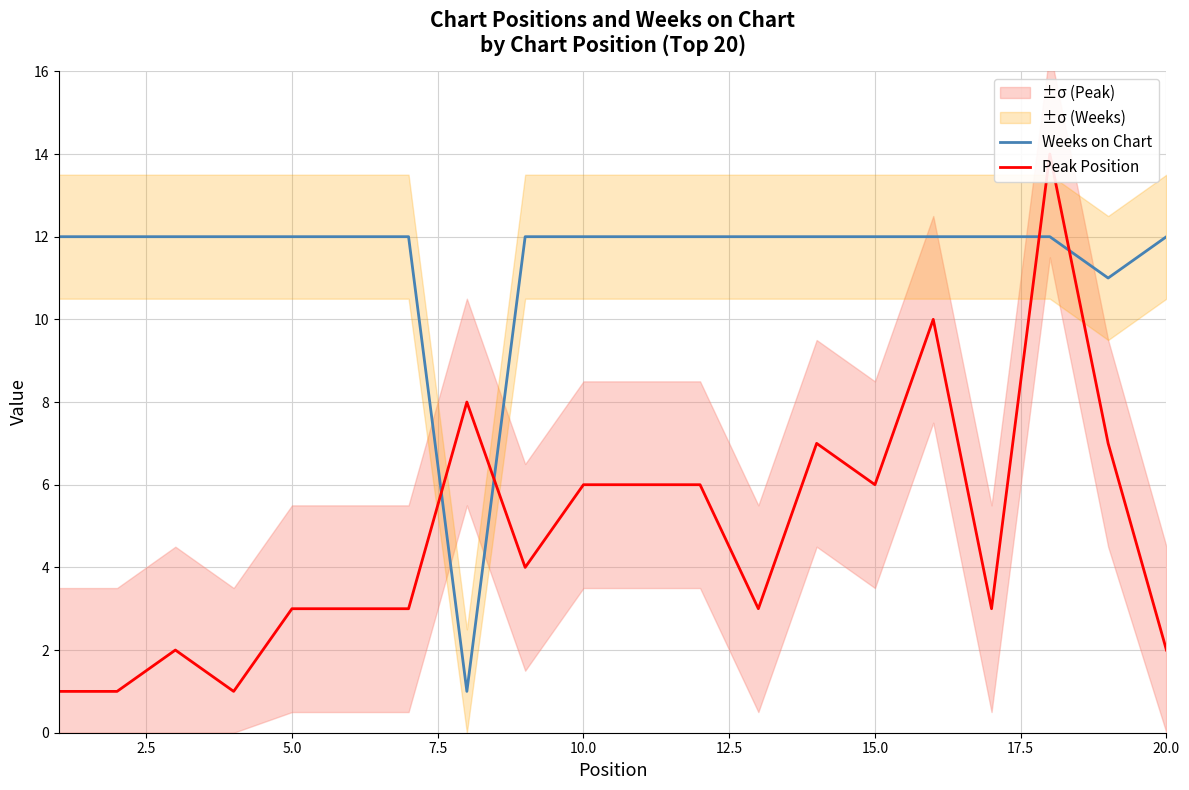

What is the average value of the Weeks on Chart series?

11